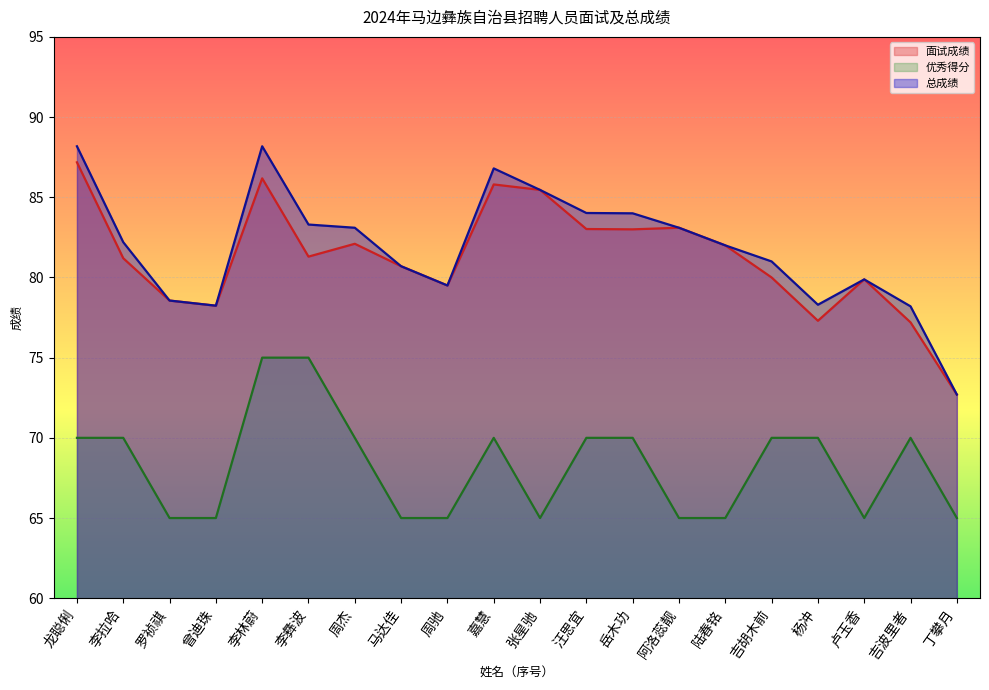

What is the spread (max minus min) of values at 吉胡木前?

11.0